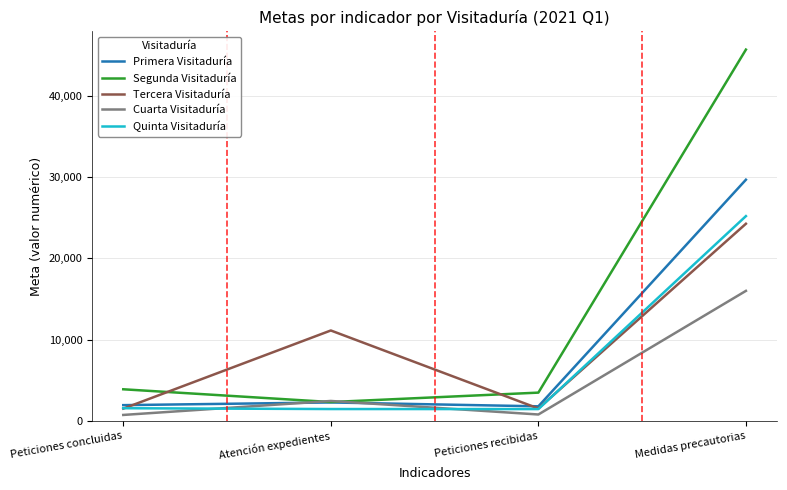

What is the sum of the Tercera Visitaduría values at Peticiones recibidas and Atención expedientes?

12662